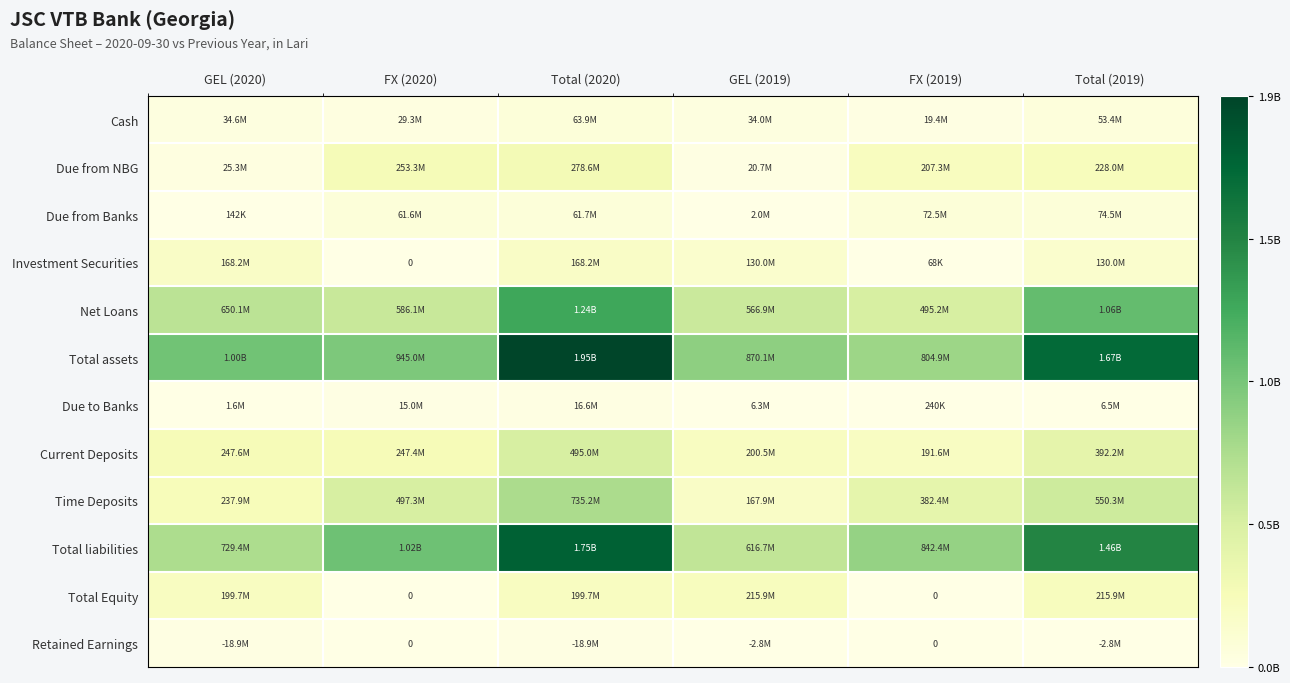

What is the difference between the Time Deposits values at FX (2019) and FX (2020)?

114963770